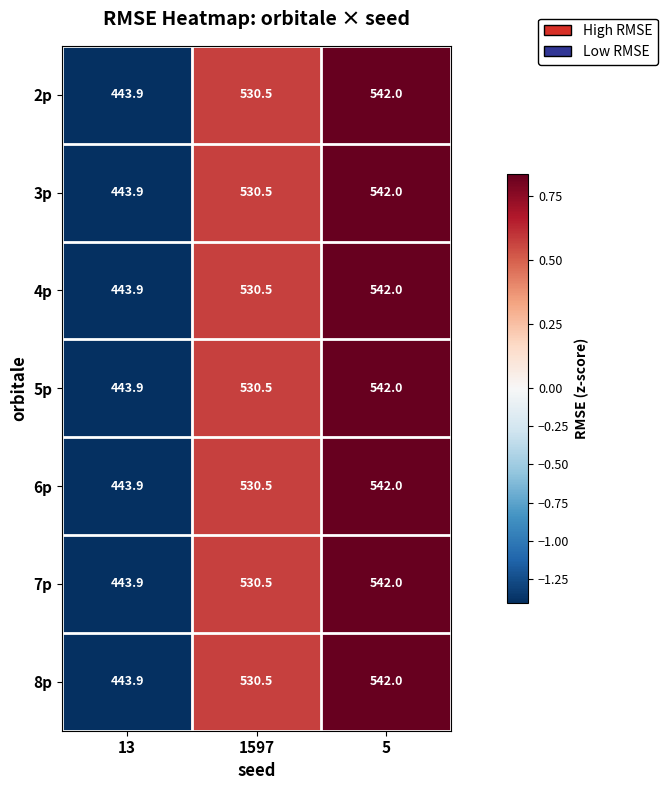

Where is 5p nearest to the value 492?

1597